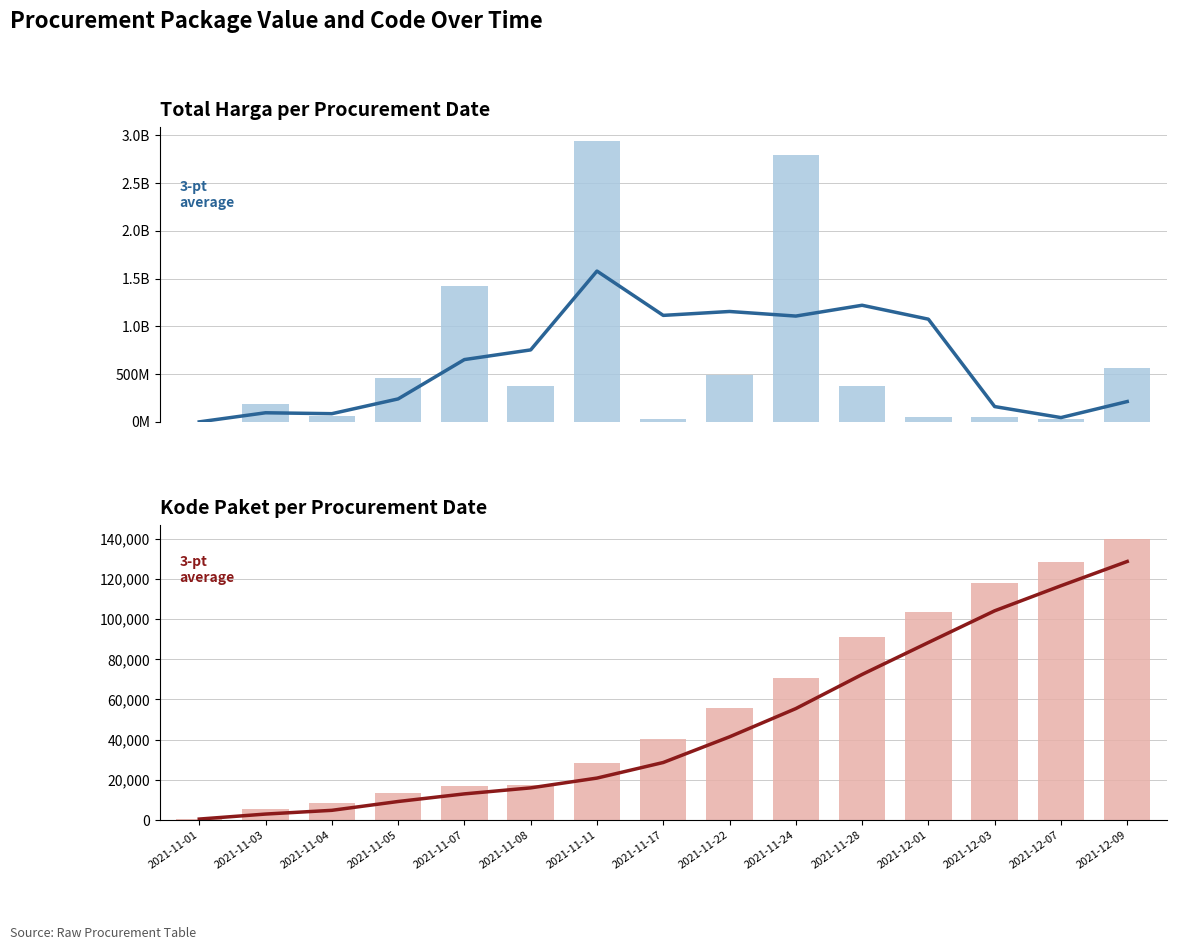

Are the bars horizontal?

No